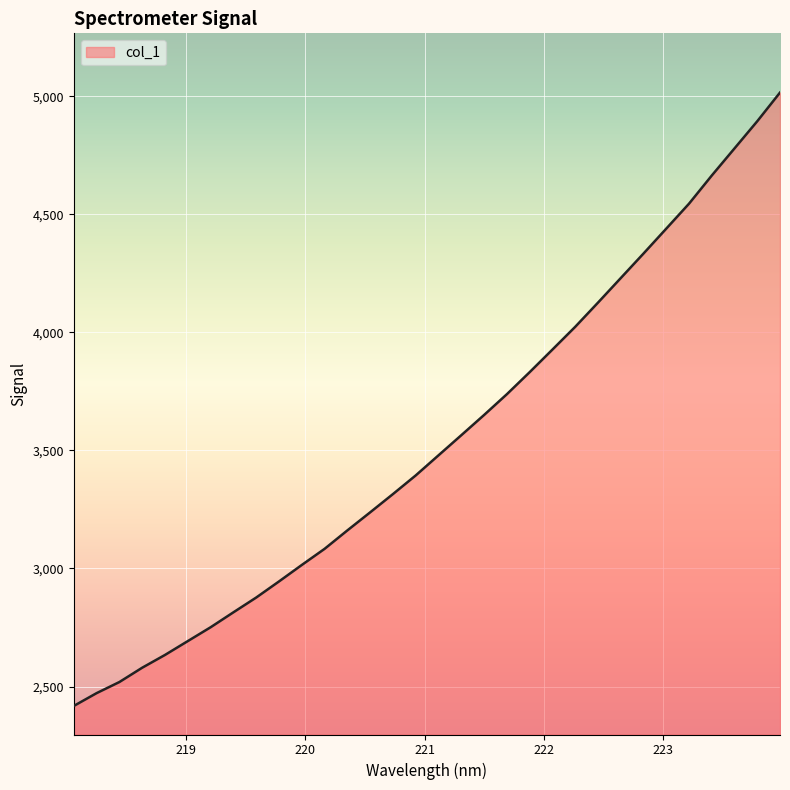

What is the difference between the maximum and minimum values?

2597.3